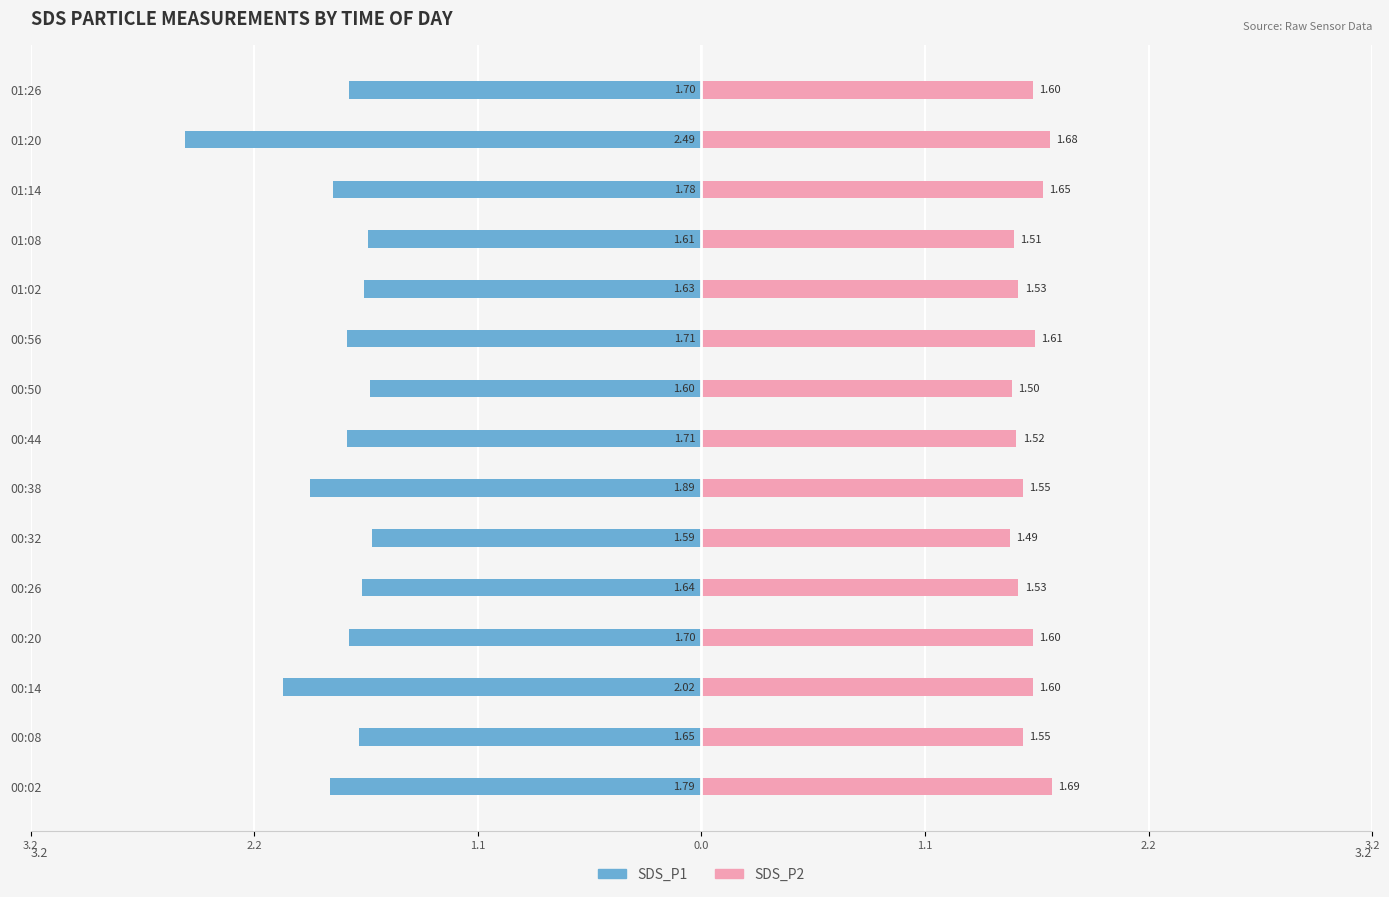

How many groups of bars are there?

15